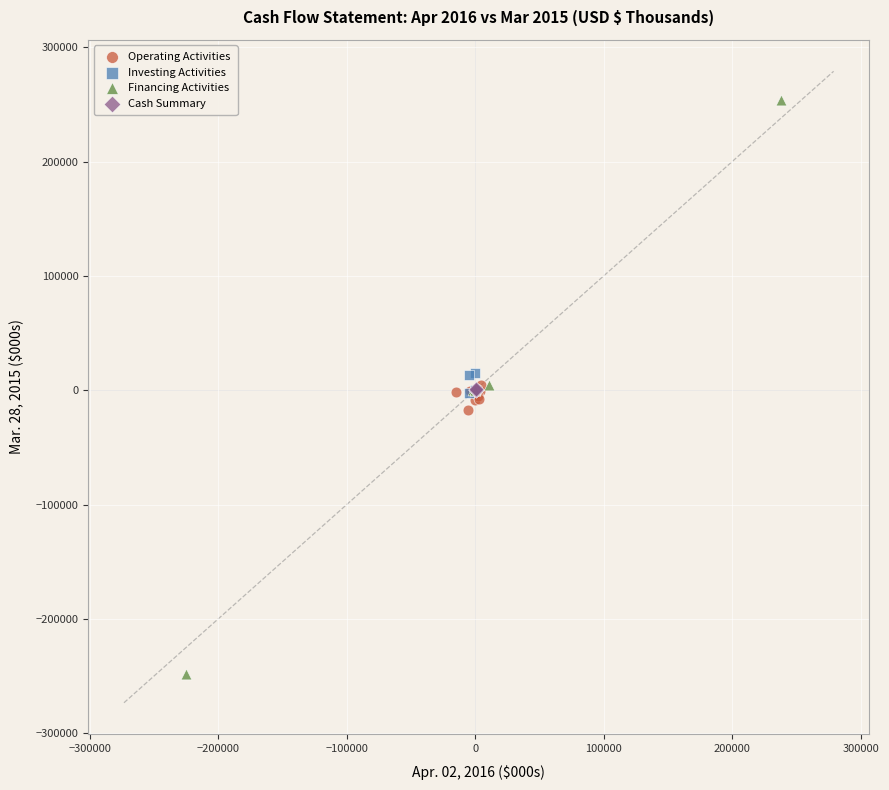

Which series has the largest Y range (max minus min)?

Financing Activities